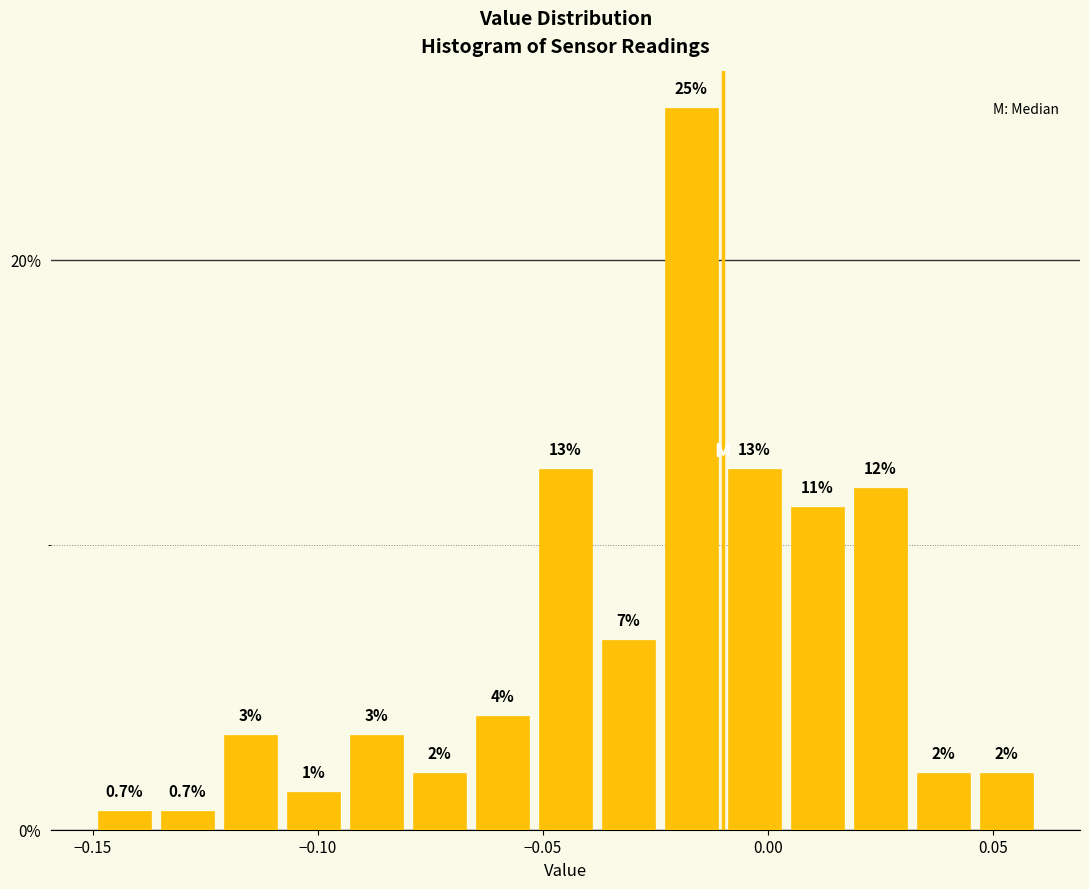

Around what value on the x-axis is the tallest bar? Give the approximate position of its centre, as read against the axis.

-0.015